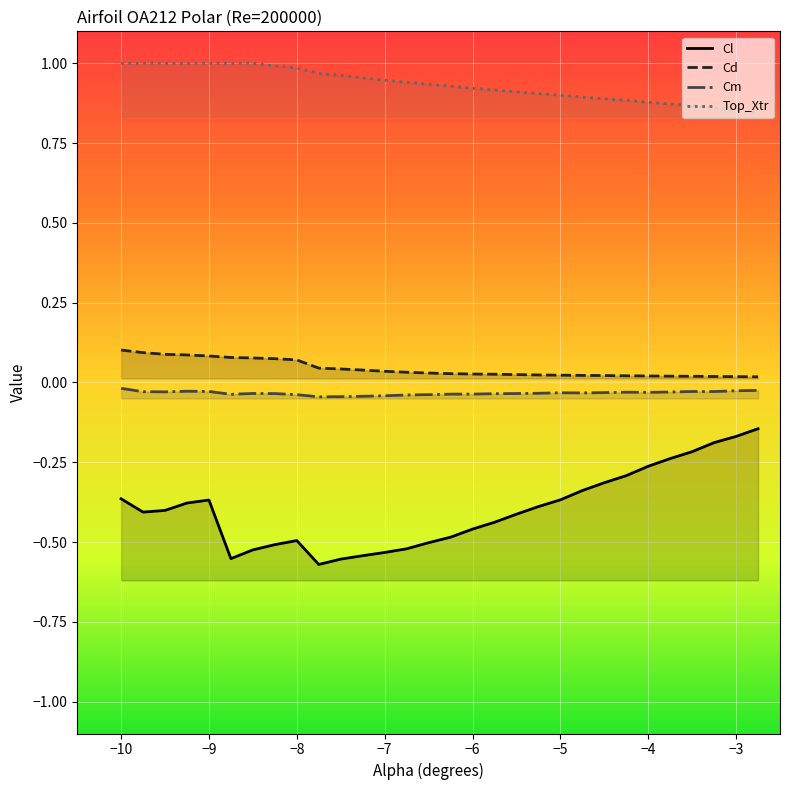

How many interior local peaks does the Cm series have?

5